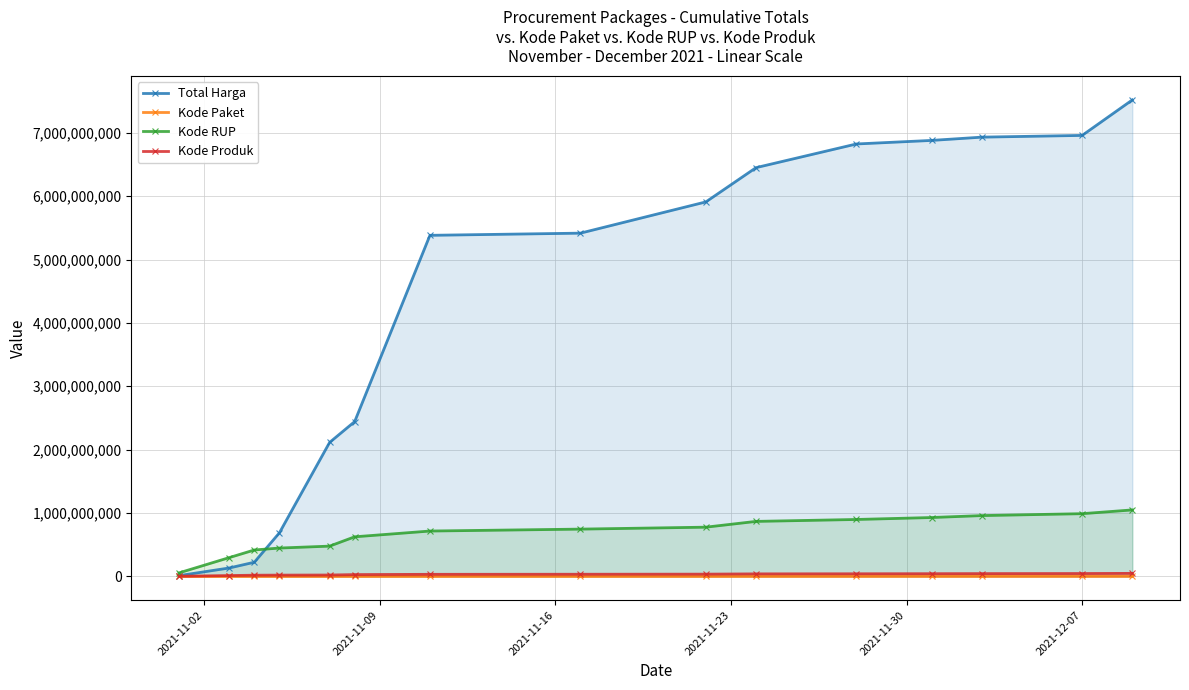

Which series has the largest range (max minus min)?

Total Harga